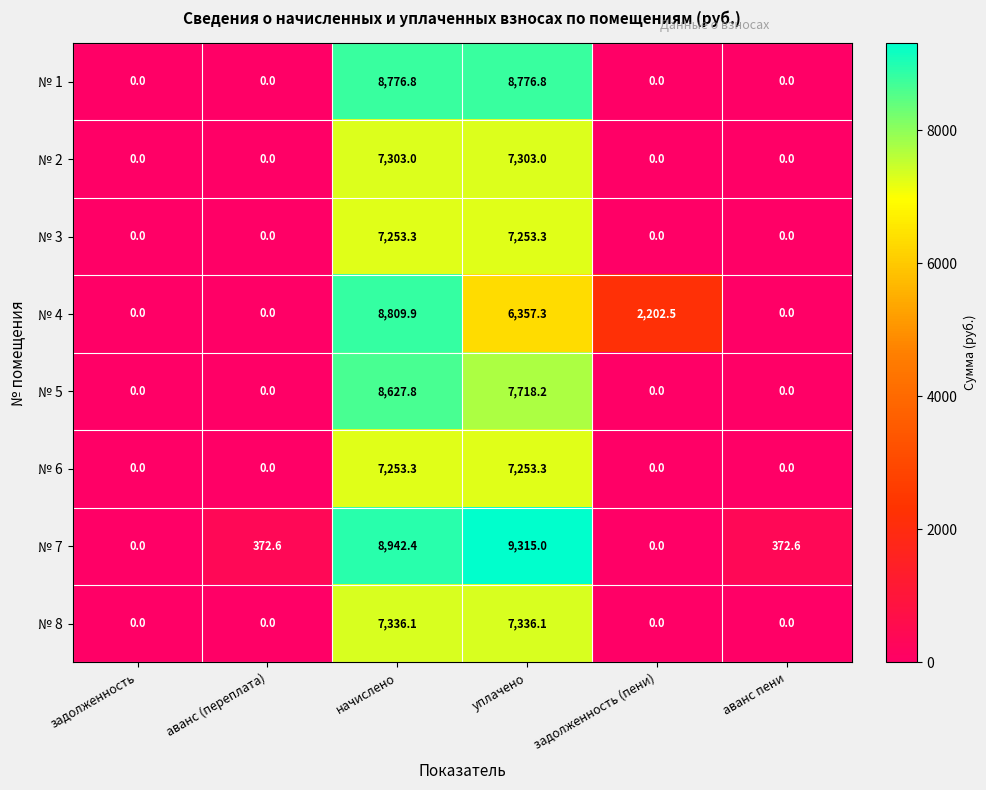

What is the sum of all № 7 values?

19002.6